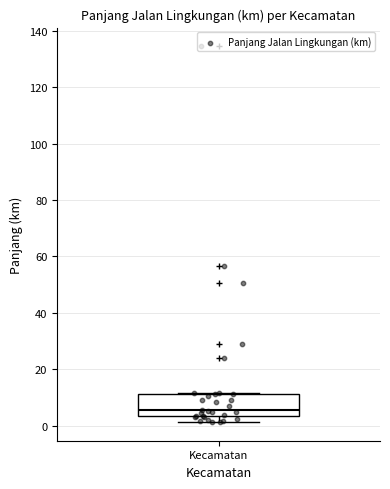

Transcribe this box plot: give where the median line is, the range the box spans, and where the two whiskers end, as read against the y-axis. The values are not printed on the chart, so give them approximately, as read against the axis.

median 6, box 4 to 12, whiskers 2 to 12